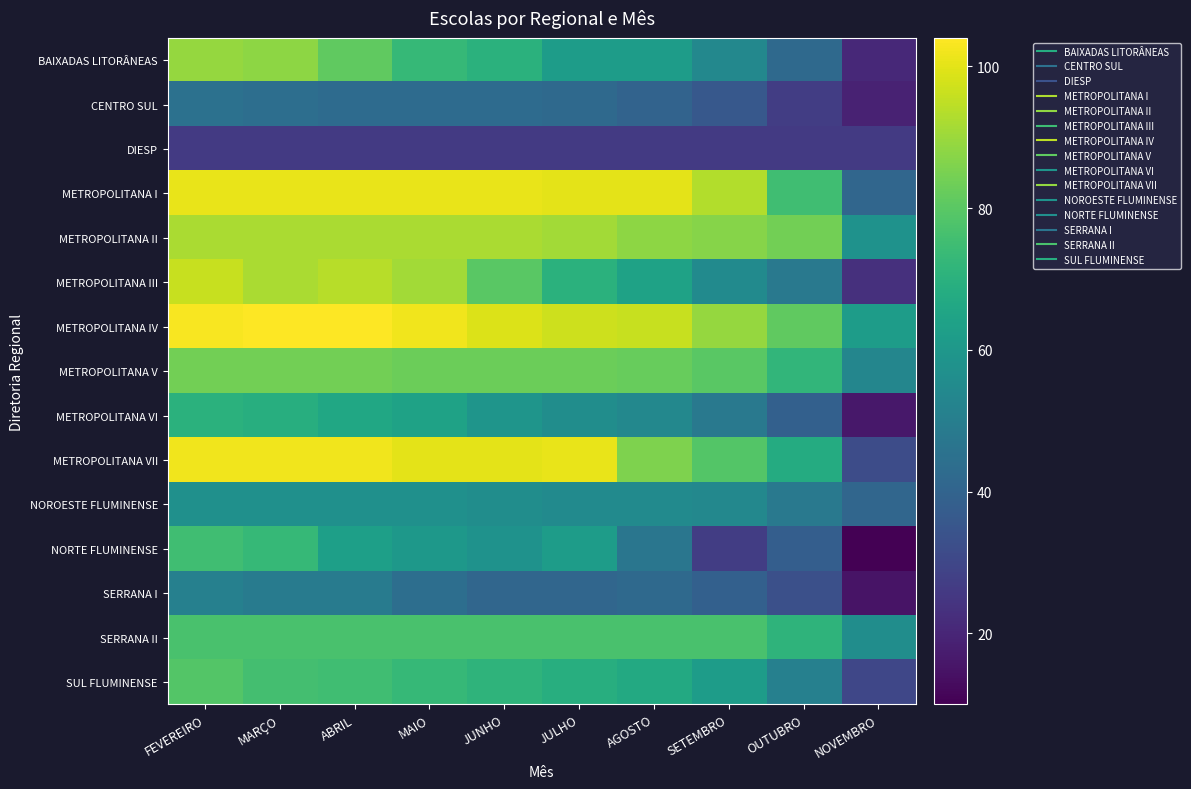

Which series has the largest total across all categories?

METROPOLITANA IV